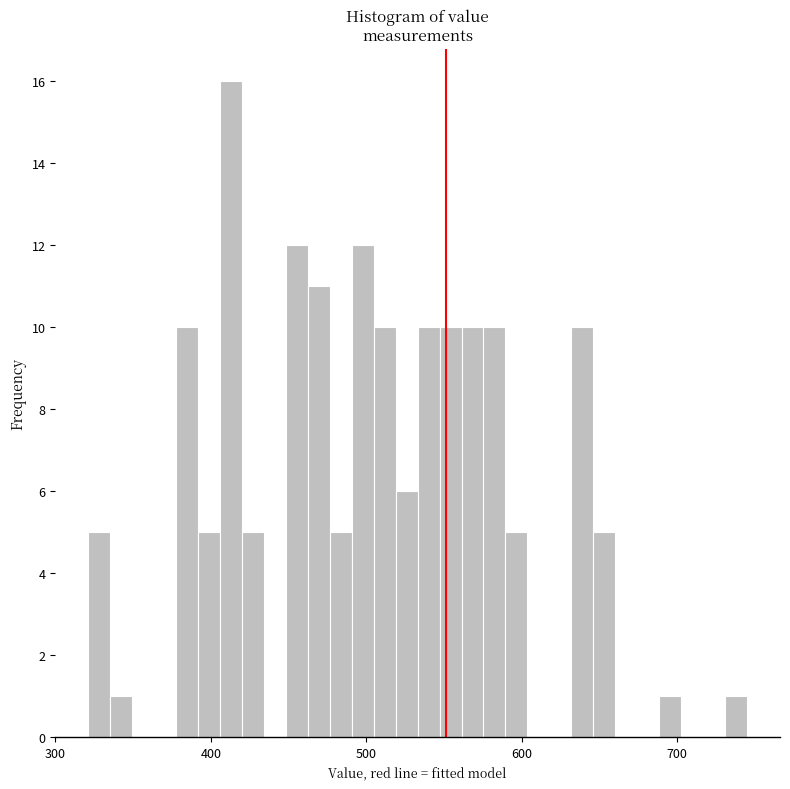

Read against the x-axis, roughly where is the centre of the tallest bar?

410